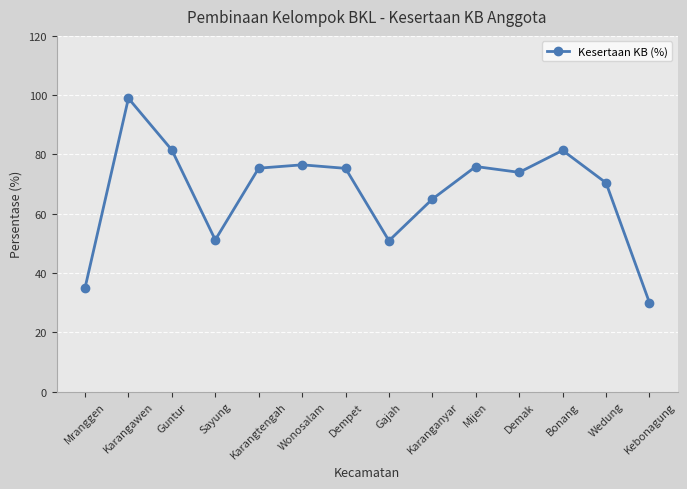

How many lines are shown in the chart?

1